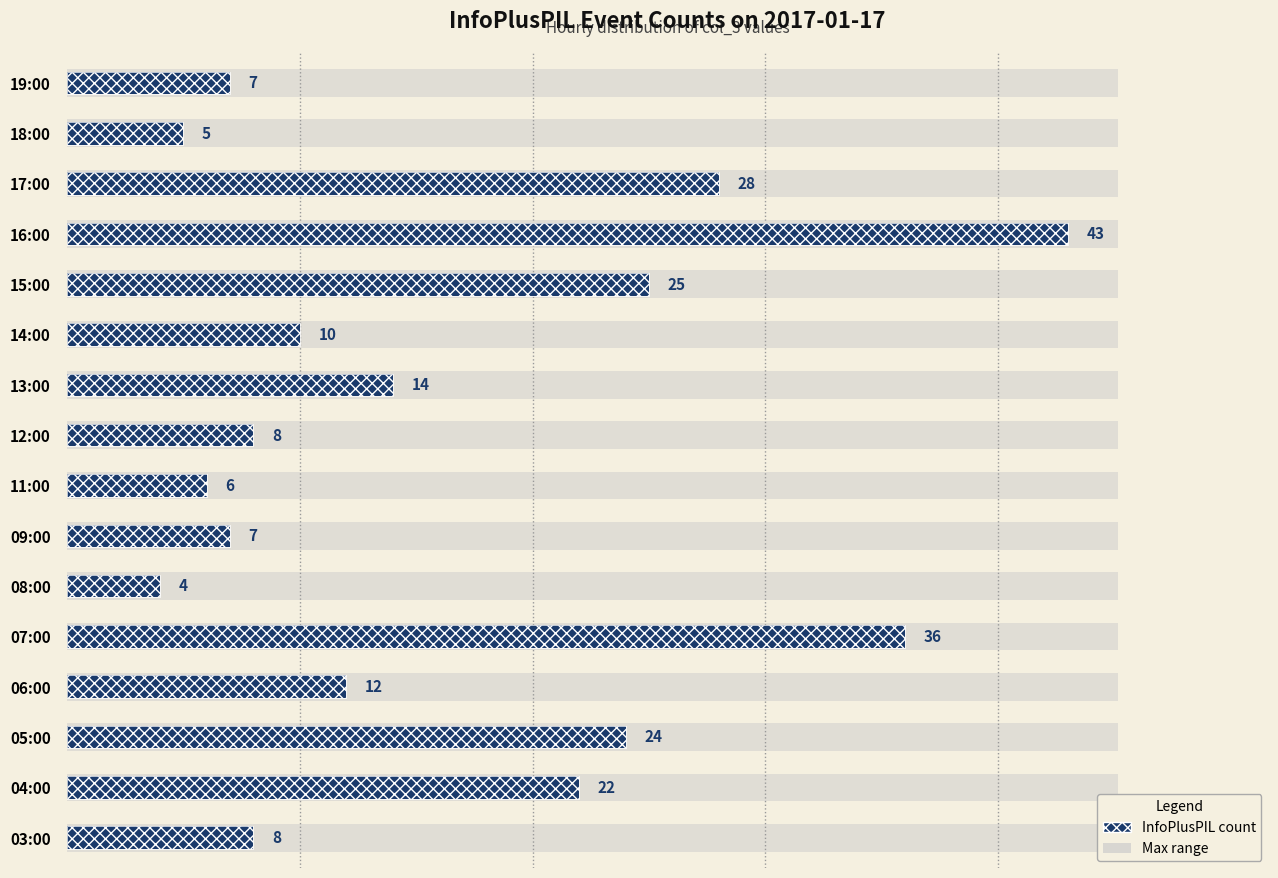

How many values are below 12?

8